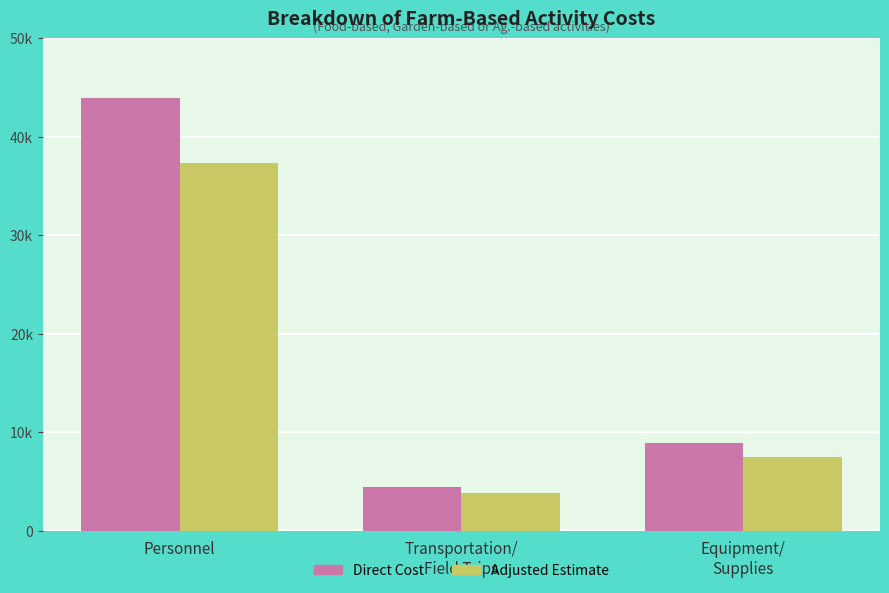

What is the total value across all series at Transportation/
Field Trips?

8302.8